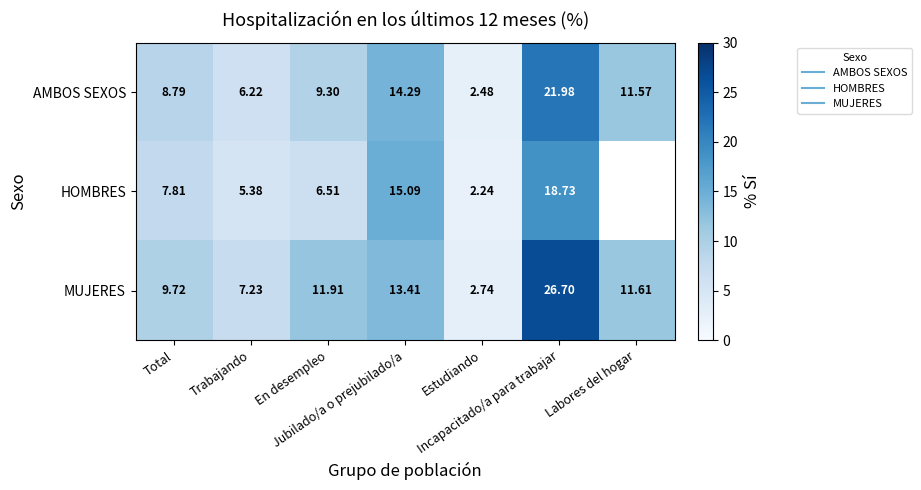

At which category is the sum across all series the highest?

Incapacitado/a para trabajar